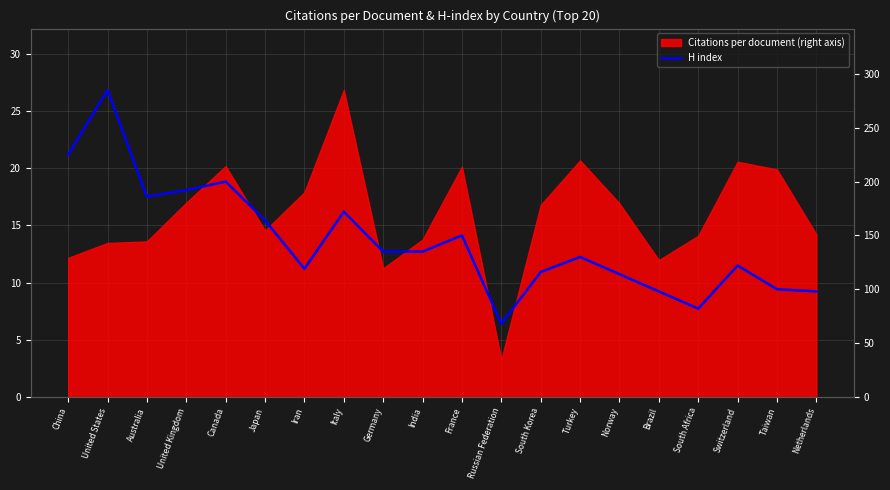

How many points are lower than both their immediate neighbors (excluding endpoints)?

4